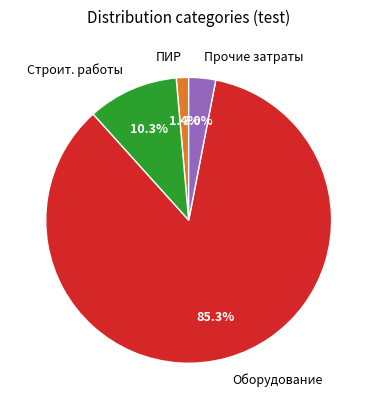

What is the largest slice in the pie chart?

Оборудование